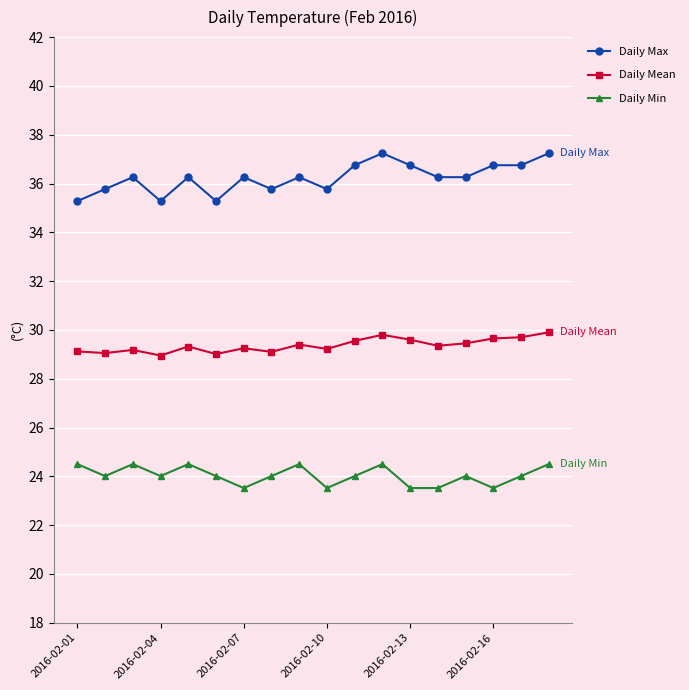

What is the value of the Daily Min point at the 7th from the left?

23.5